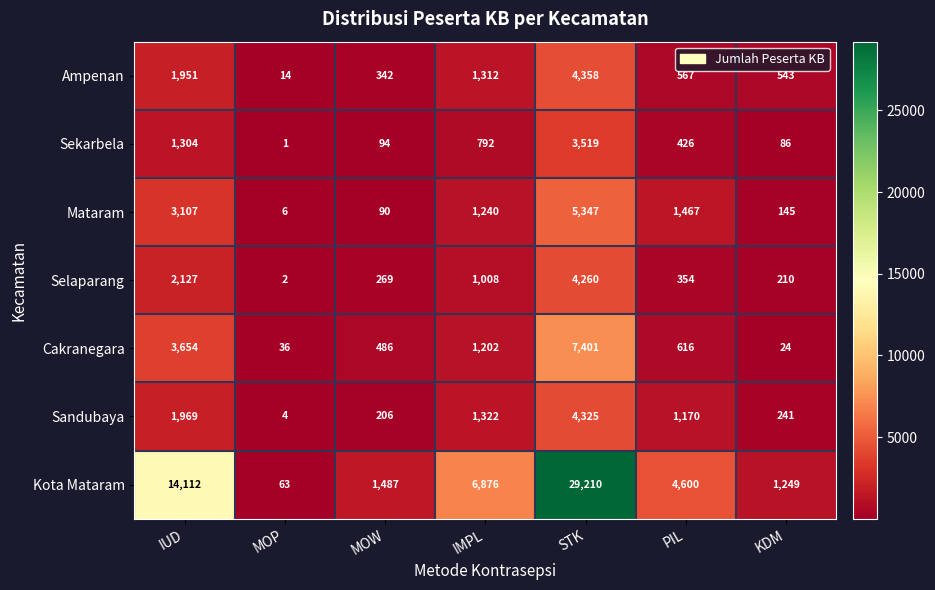

The value of Selaparang at KDM is 210. True or false?

True